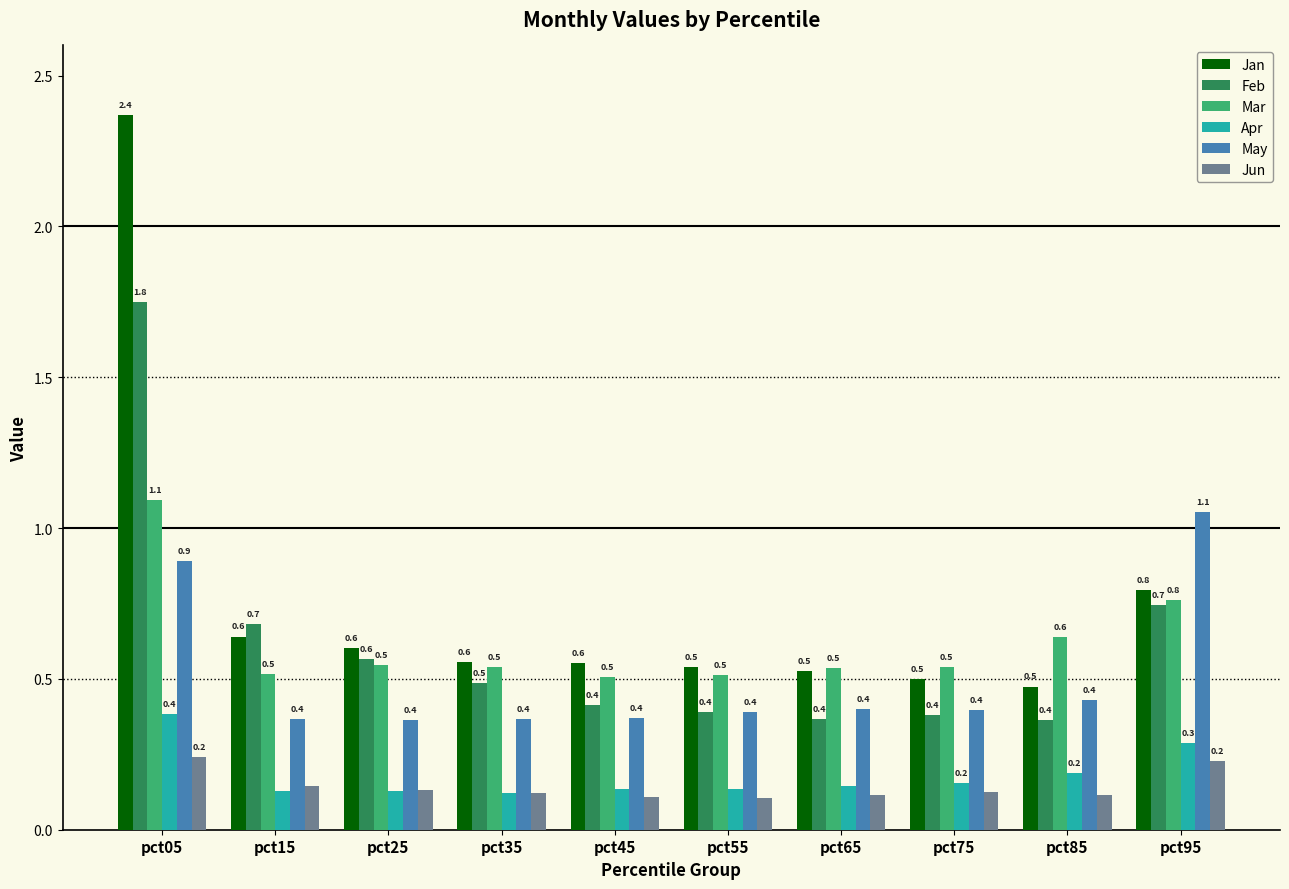

Does the chart contain stacked bars?

No